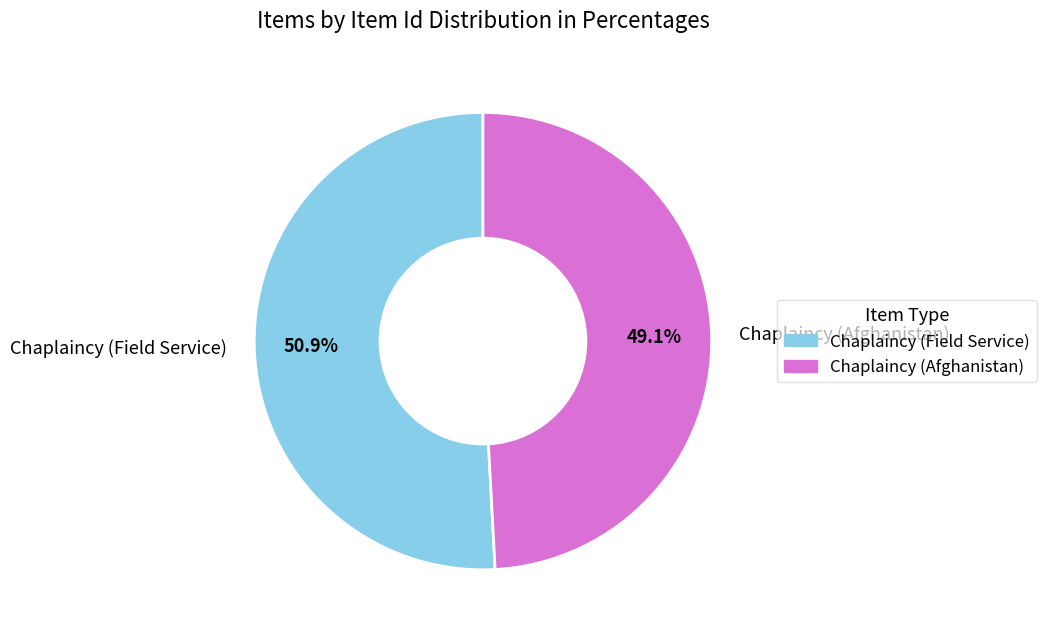

Count the number of slices in the pie.

2